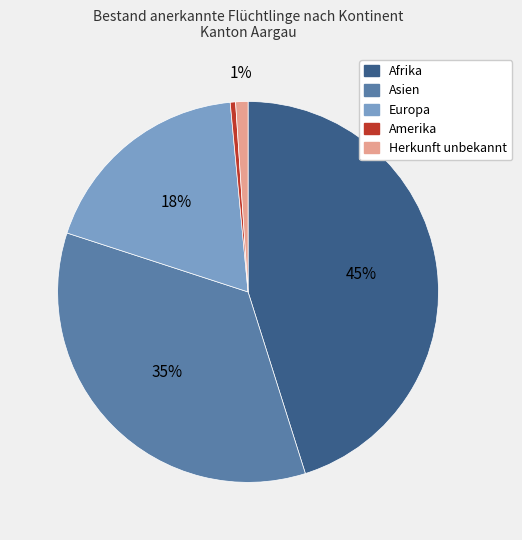

To the nearest percent, what is the average slice percentage?

20%